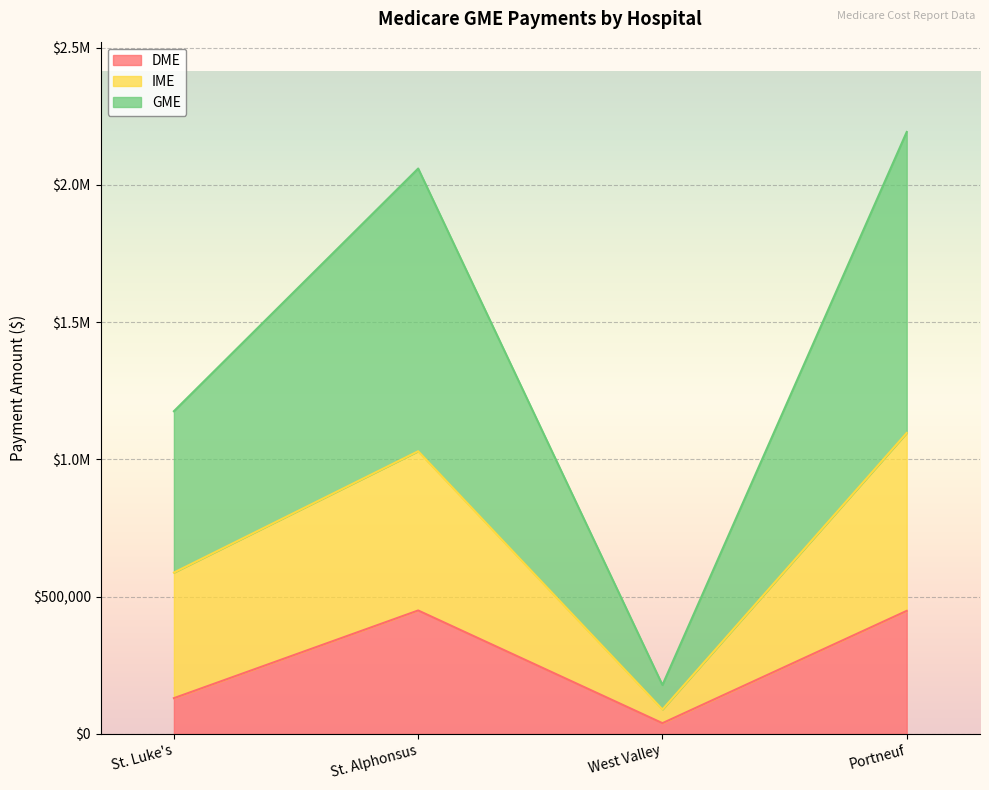

True or false: DME has more than 1 interior local peaks.

False